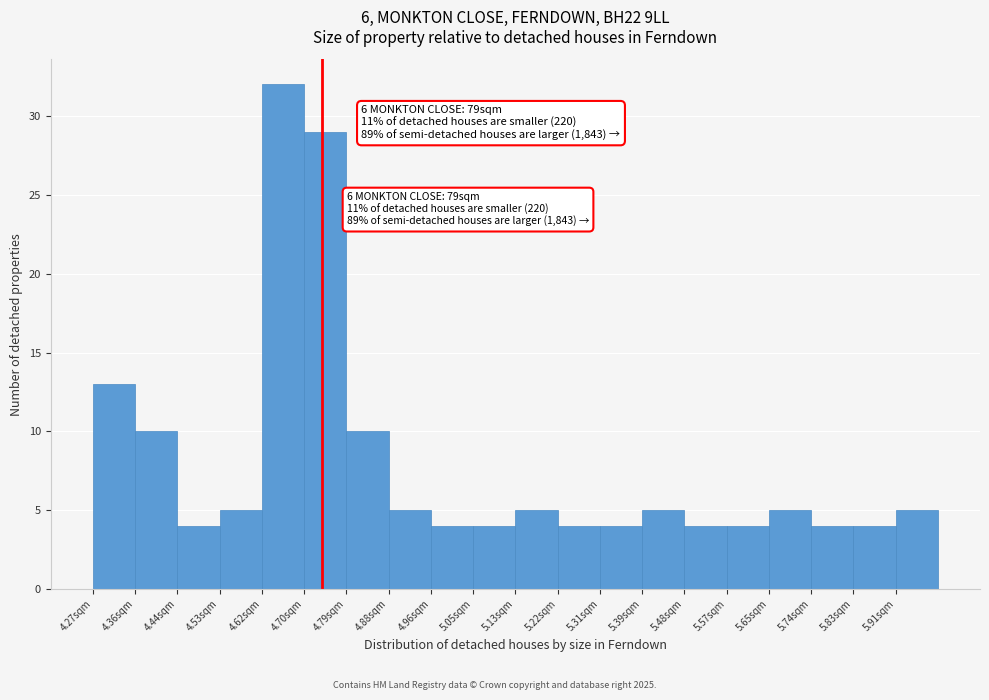

Which range on the x-axis has the tallest bar?

4.62 to 4.70